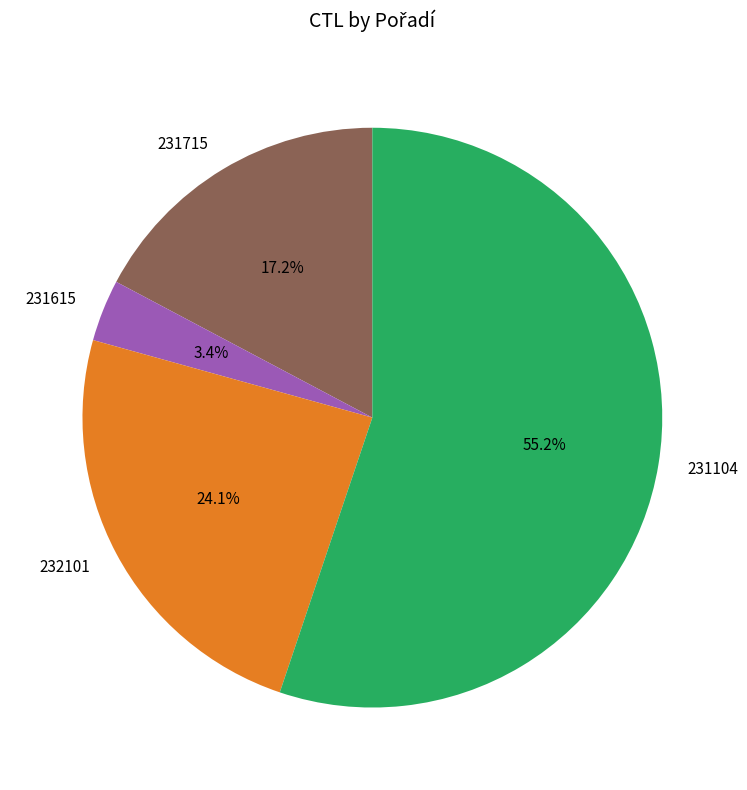

True or false: 231715 accounts for 17% of the total.

True